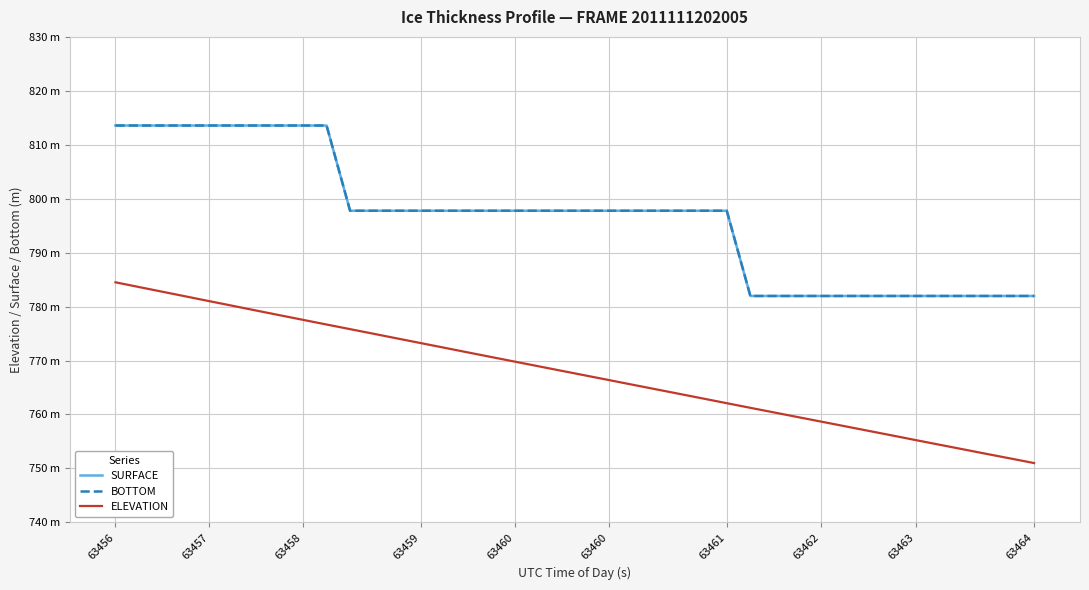

What is the average value of the ELEVATION series?

767.7